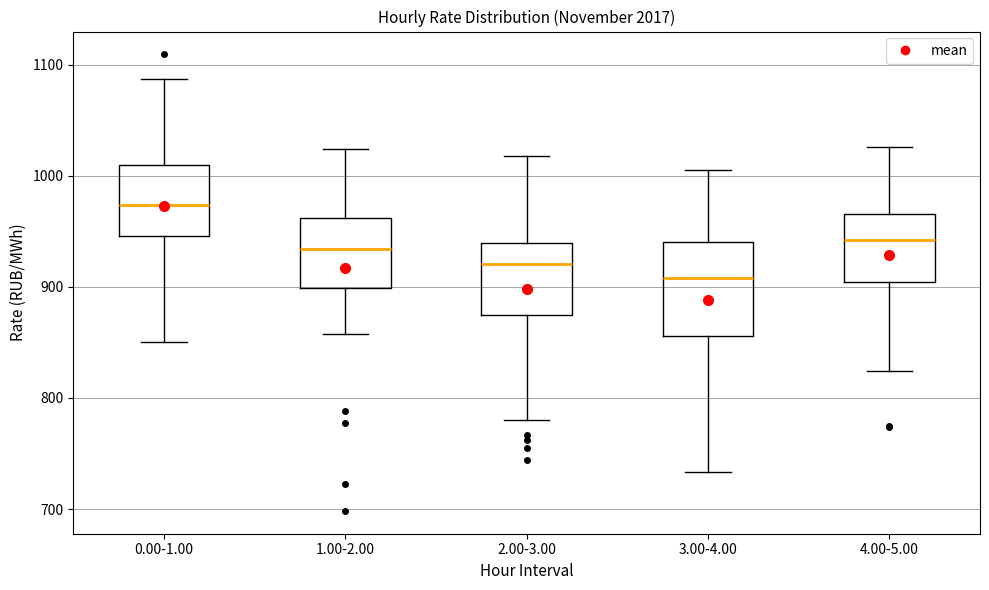

Which box is the tallest, from its lower edge to its upper edge?

3.00-4.00